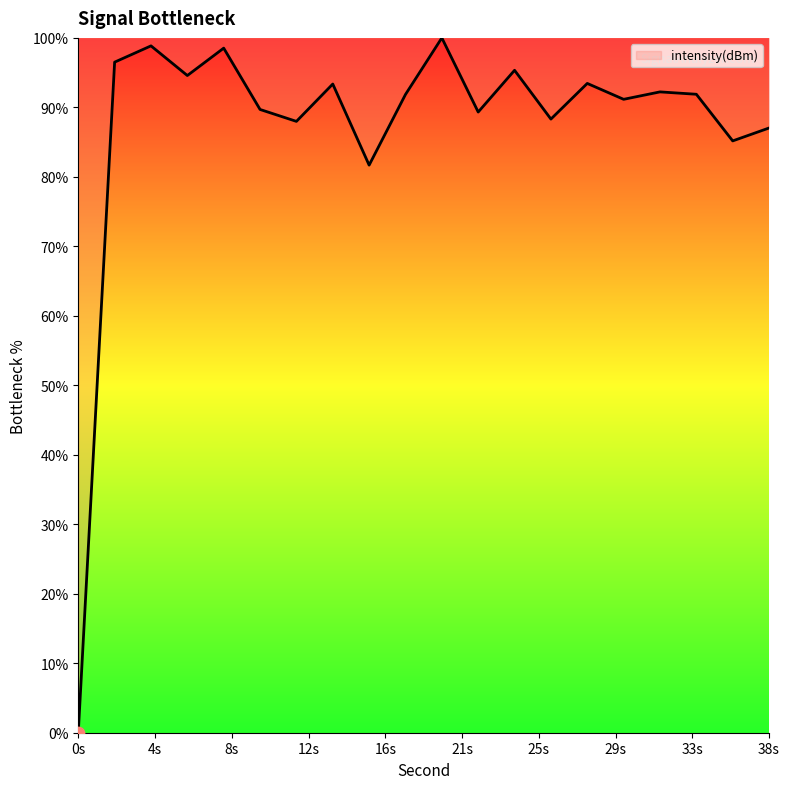

What is the greatest value displayed?

100.0